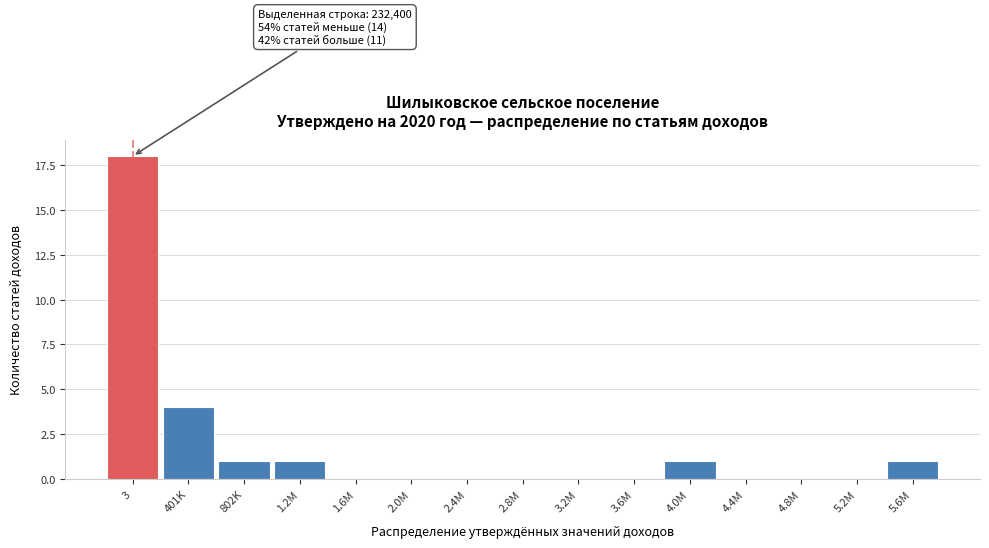

Reading left to right, transcribe all the data shown in this chart.

3=18	401K=4	802K=1	1.2M=1	1.6M=0	2.0M=0	2.4M=0	2.8M=0	3.2M=0	3.6M=0	4.0M=1	4.4M=0	4.8M=0	5.2M=0	5.6M=1